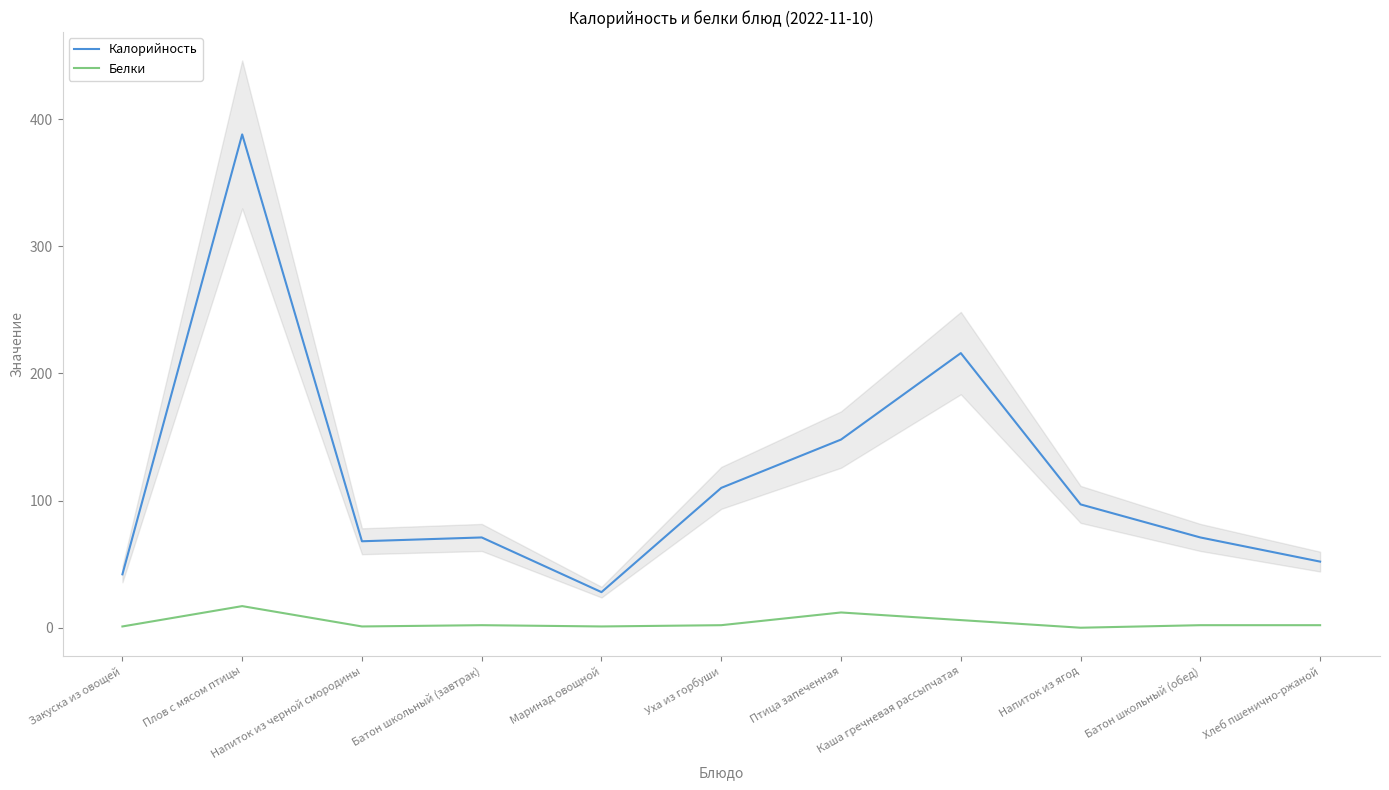

Is it true that Белки equals 3 at Каша гречневая рассыпчатая?

False